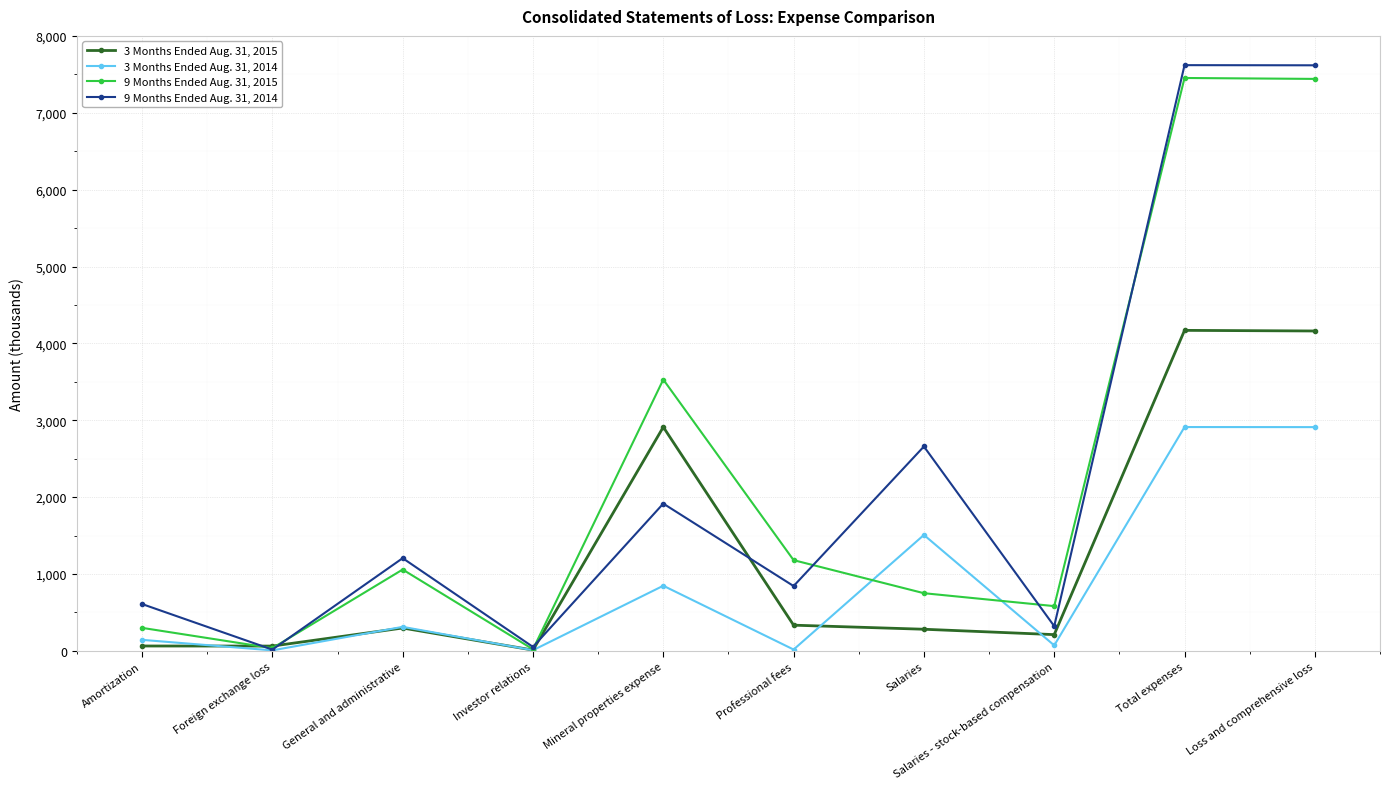

True or false: 9 Months Ended Aug. 31, 2014 has a value of 1206 at General and administrative.

True